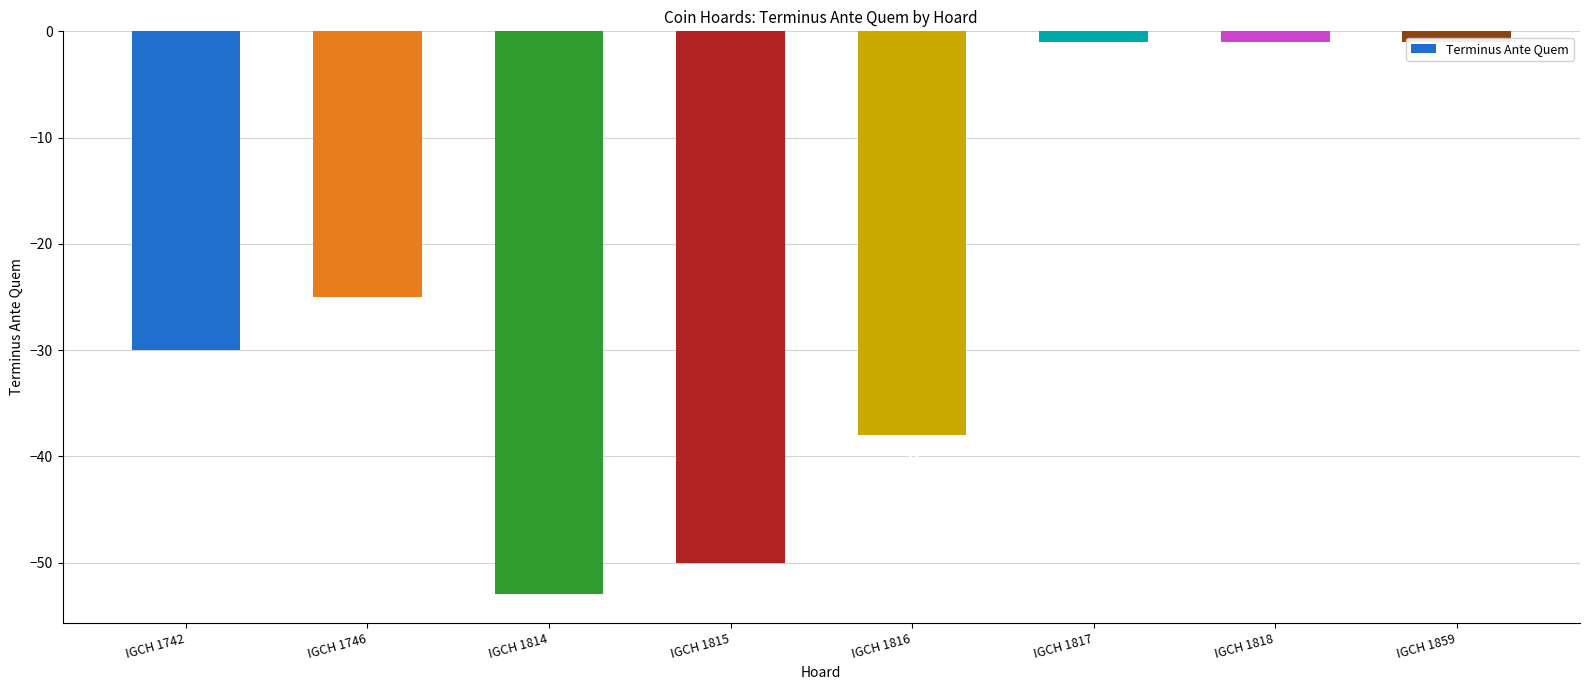

Count the number of data series in this chart.

1